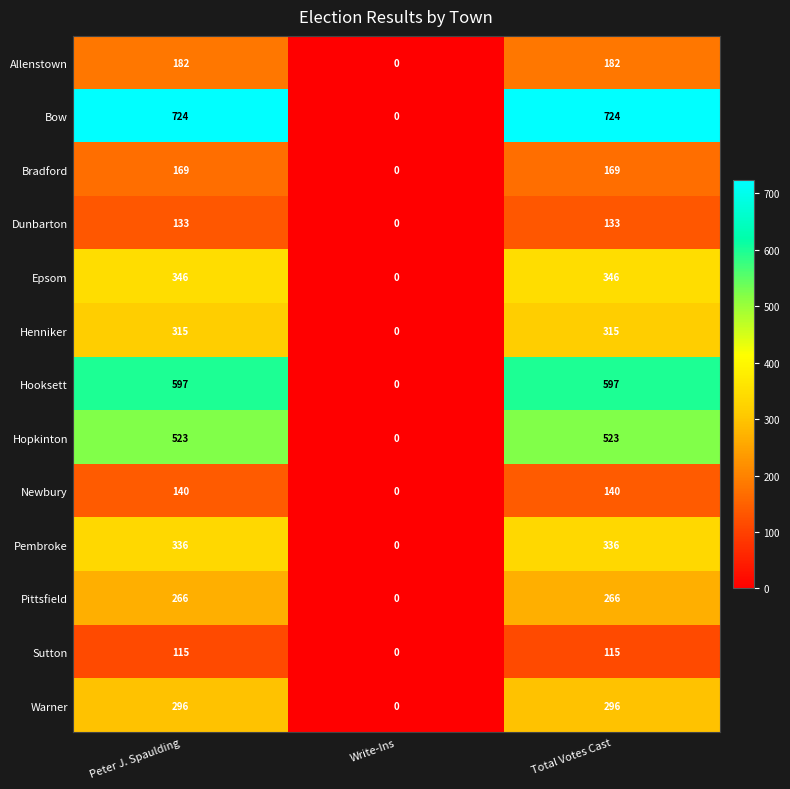

What value does the Pembroke series have at Total Votes Cast?

336